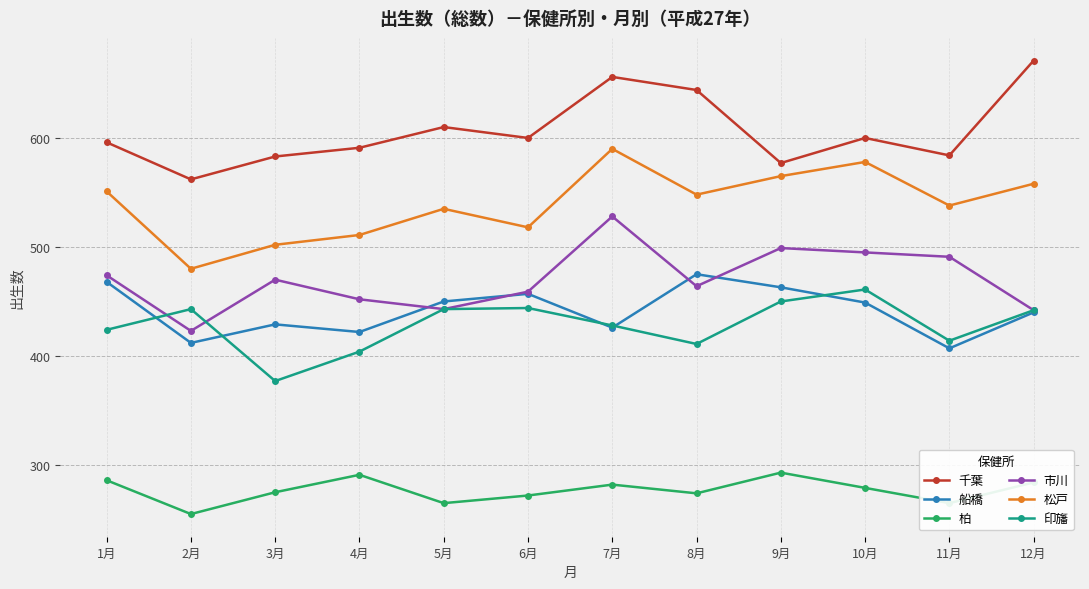

What is the difference between the highest and lowest values at 2月?

307